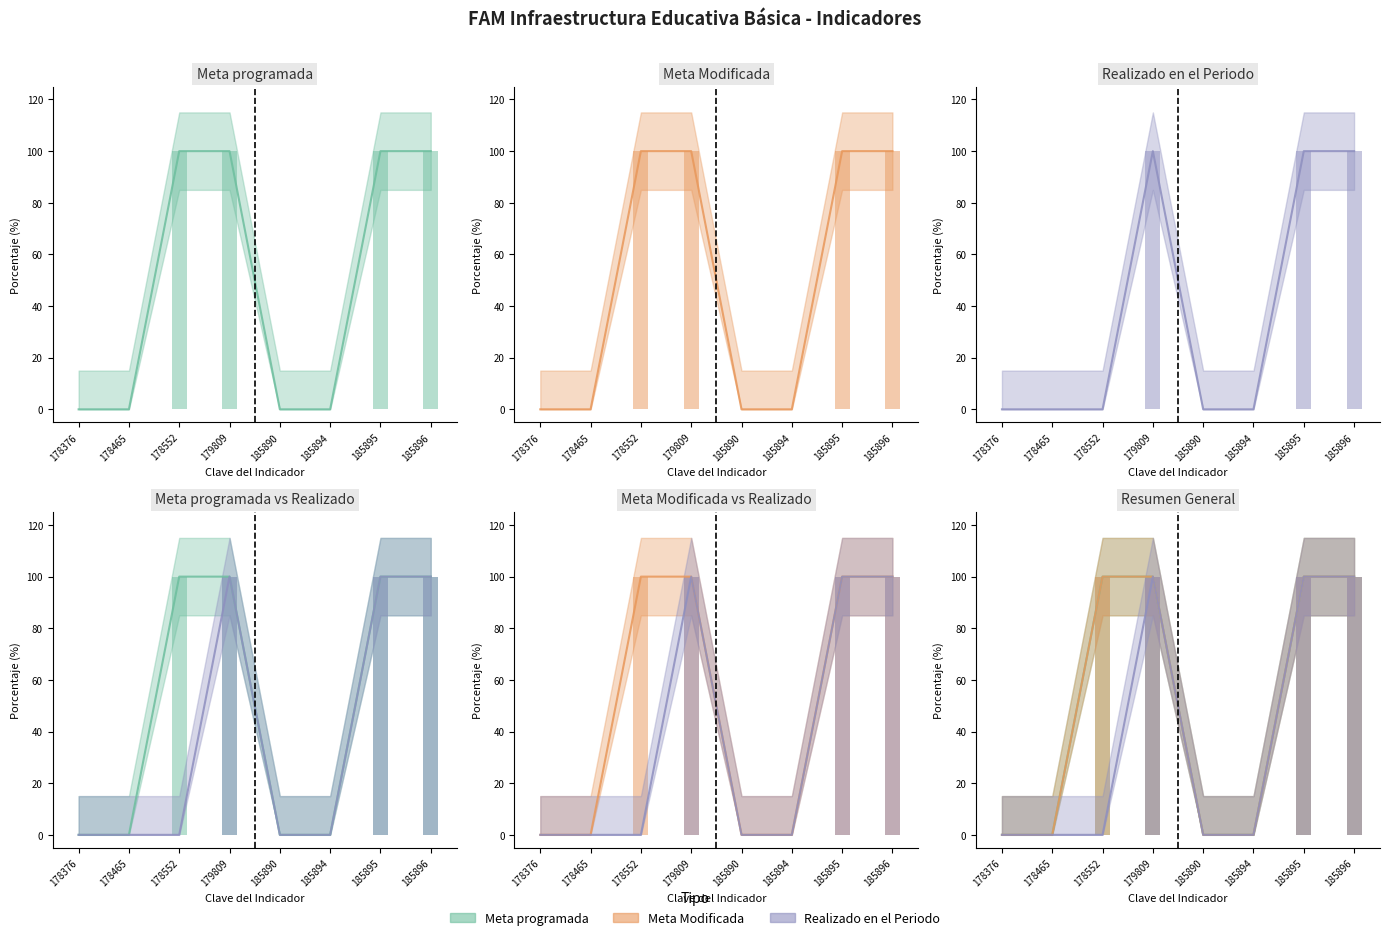

Reading left to right, list all the values displayed in this chart.

Meta programada: 178376=0	178465=0	178552=100	179809=100	185890=0	185894=0	185895=100	185896=100
Meta Modificada: 178376=0	178465=0	178552=100	179809=100	185890=0	185894=0	185895=100	185896=100
Realizado en el Periodo: 178376=0	178465=0	178552=0	179809=100	185890=0	185894=0	185895=100	185896=100